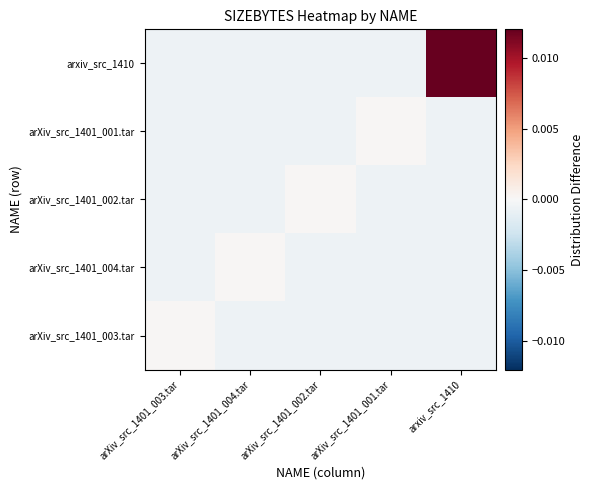

At arXiv_src_1401_002.tar, list the series in order from smallest to largest.

arXiv_src_1401_003.tar, arXiv_src_1401_004.tar, arXiv_src_1401_001.tar, arxiv_src_1410, arXiv_src_1401_002.tar